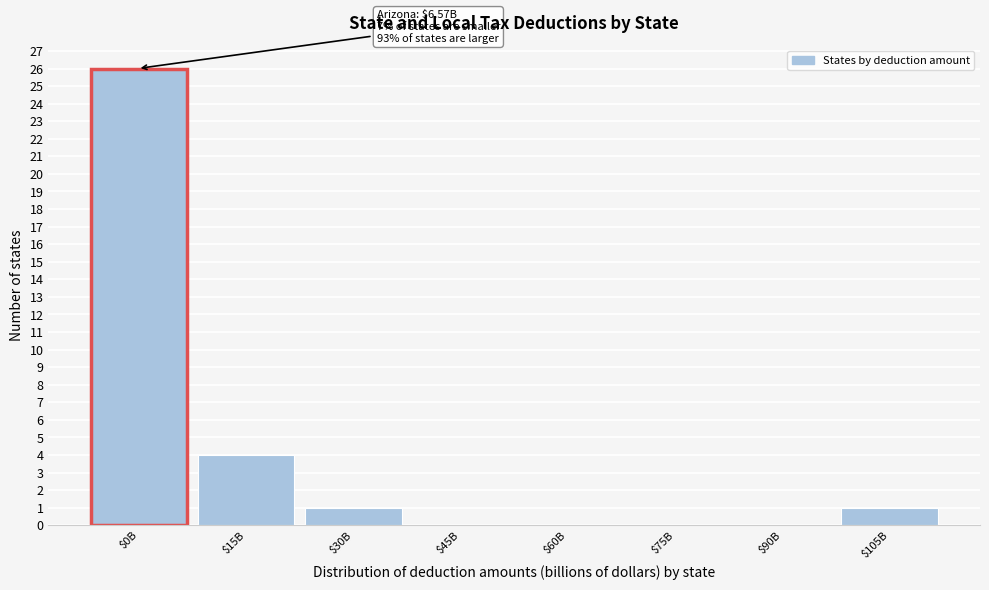

Is it true that the value at $105B is 1?

True